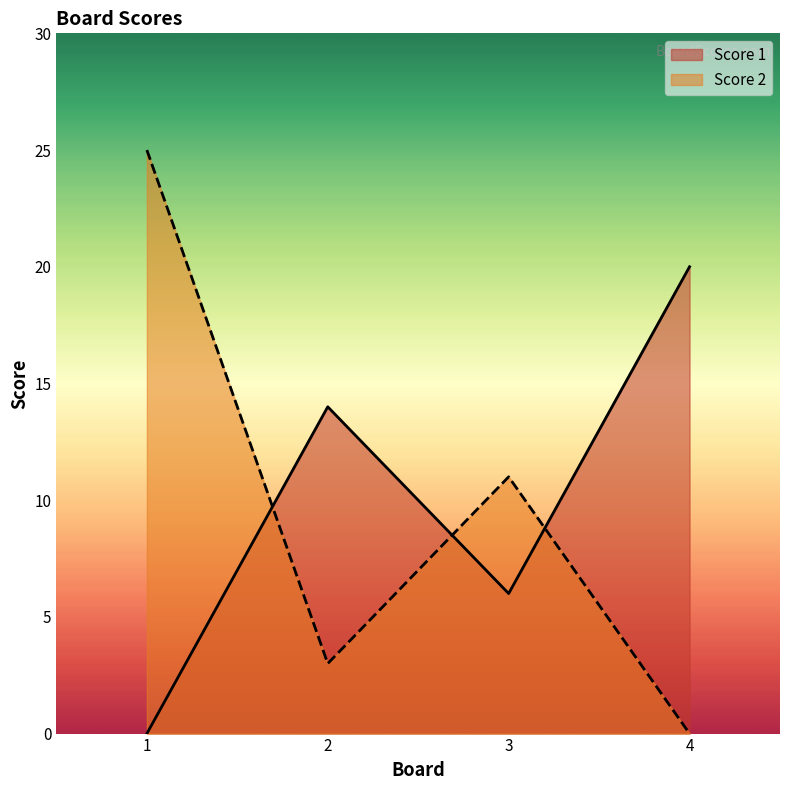

Is it true that Score 2 equals 25 at 1?

True